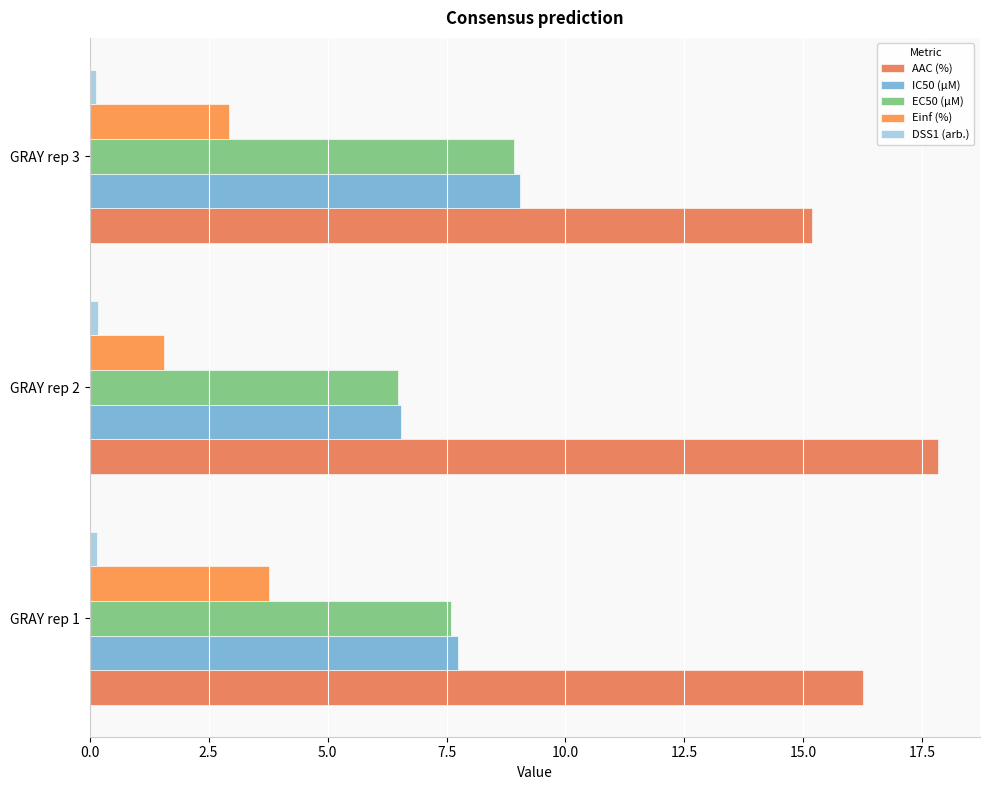

How many distinct data groups are displayed?

5